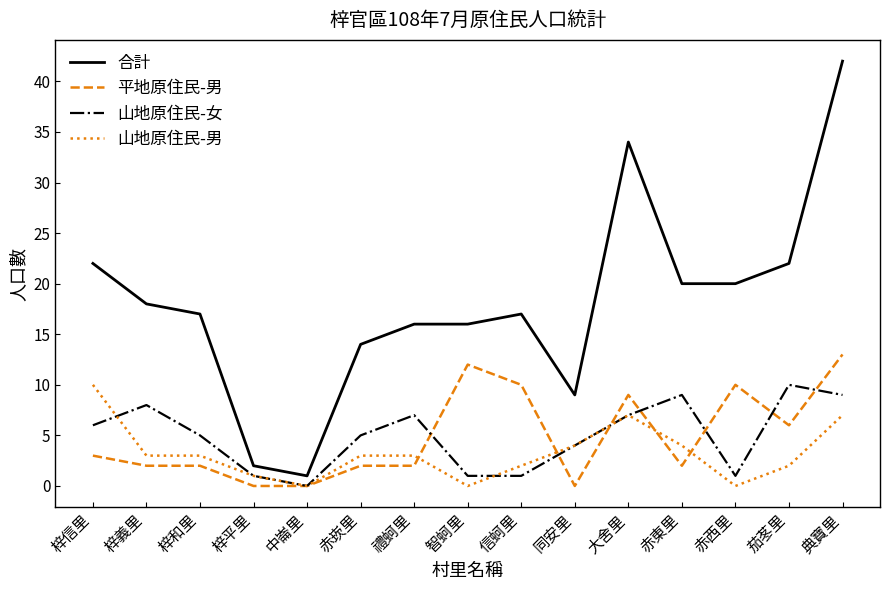

Is it true that 平地原住民-男 equals 0 at 梓平里?

True